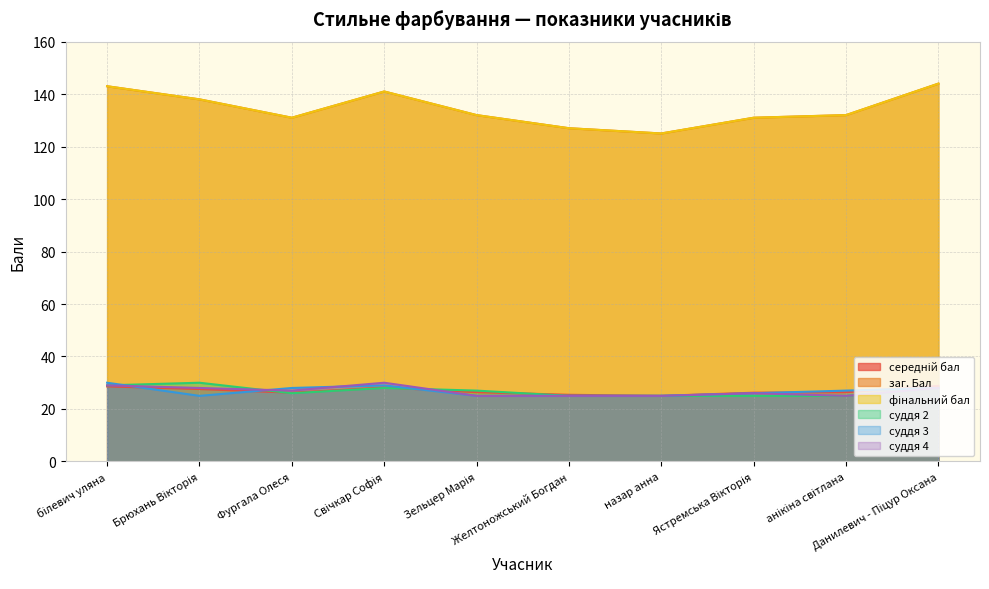

True or false: суддя 4 and заг. Бал intersect in this chart.

False